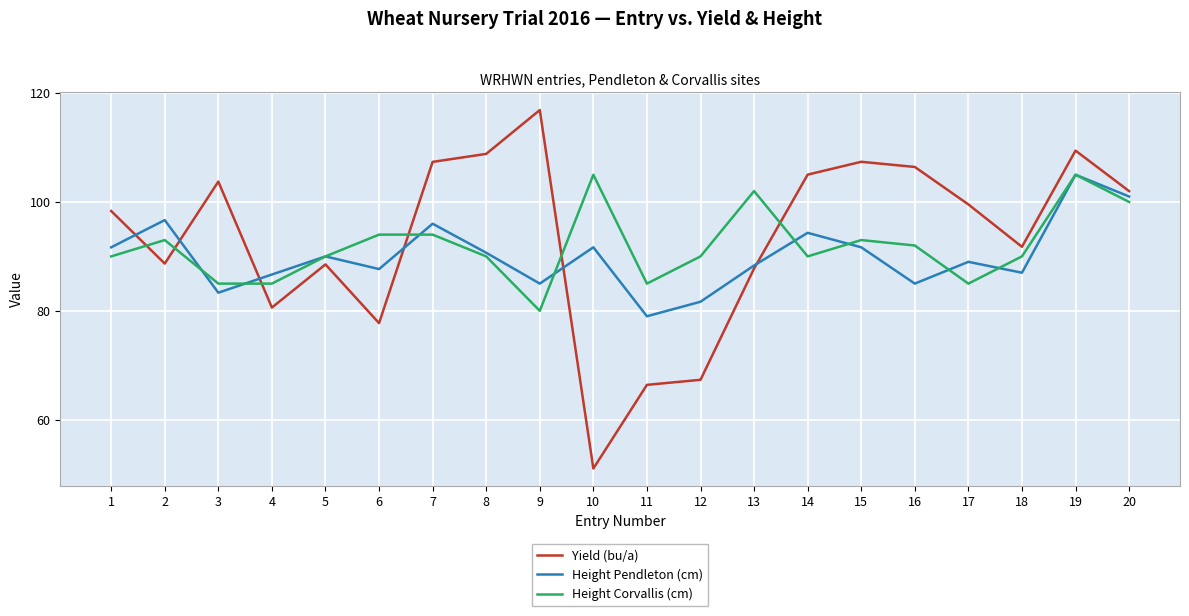

What is the greatest value displayed?

116.9